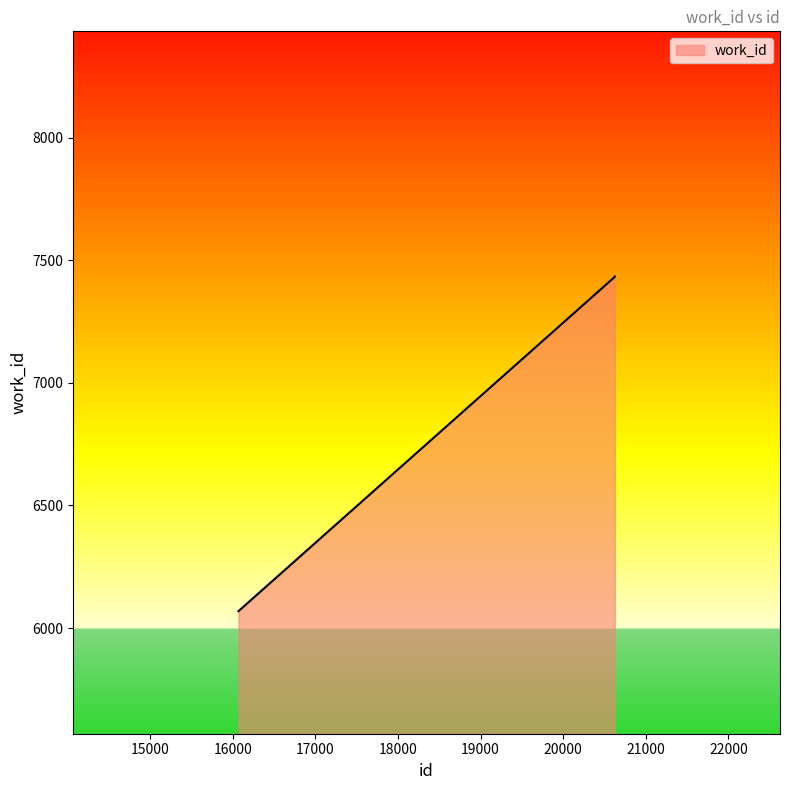

How many lines are shown in the chart?

1